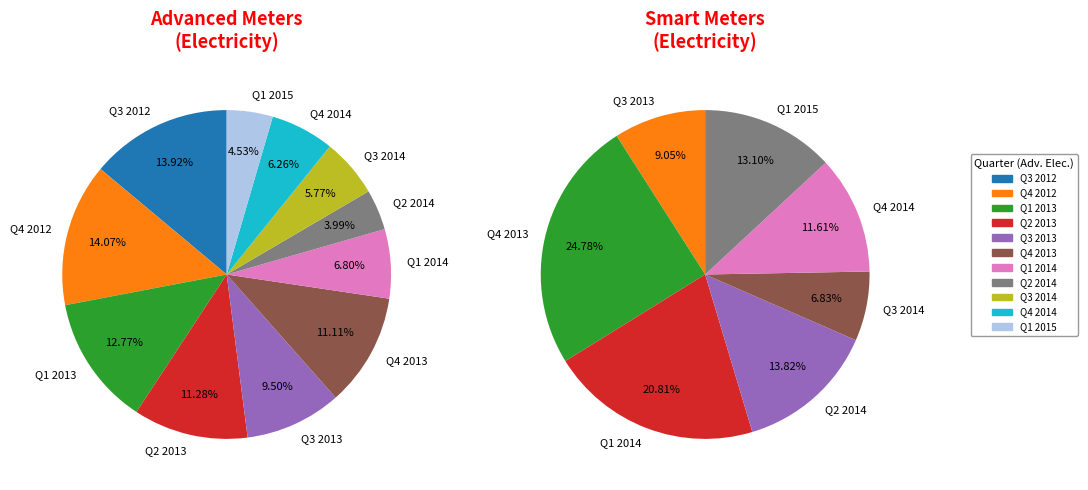

To the nearest percent, what is the average slice percentage?

9%